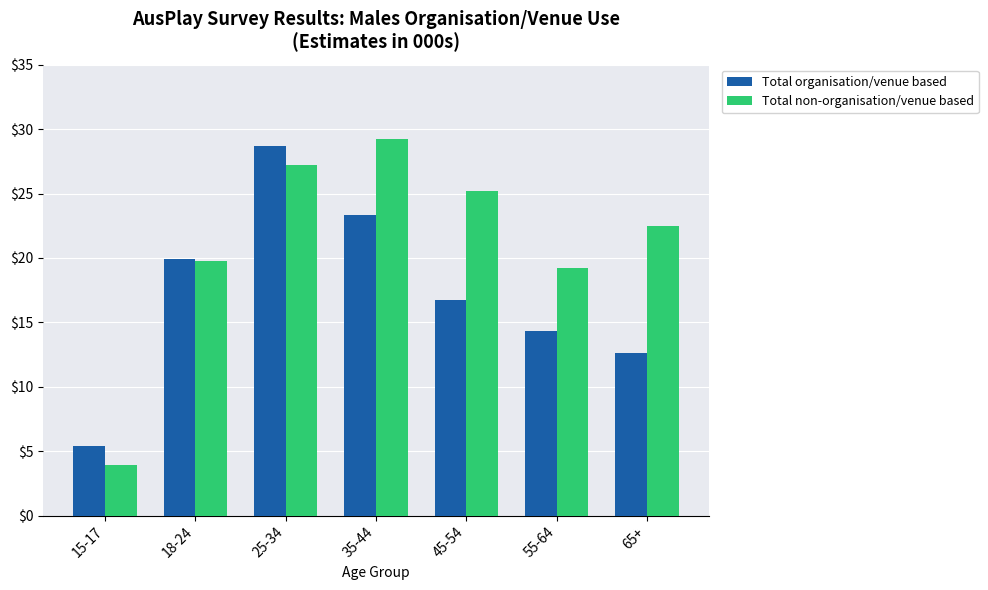

Reading left to right, transcribe all the data shown in this chart.

Total organisation/venue based: 15-17=5.4	18-24=19.9	25-34=28.7	35-44=23.3	45-54=16.7	55-64=14.3	65+=12.6
Total non-organisation/venue based: 15-17=3.9	18-24=19.8	25-34=27.2	35-44=29.2	45-54=25.2	55-64=19.2	65+=22.5